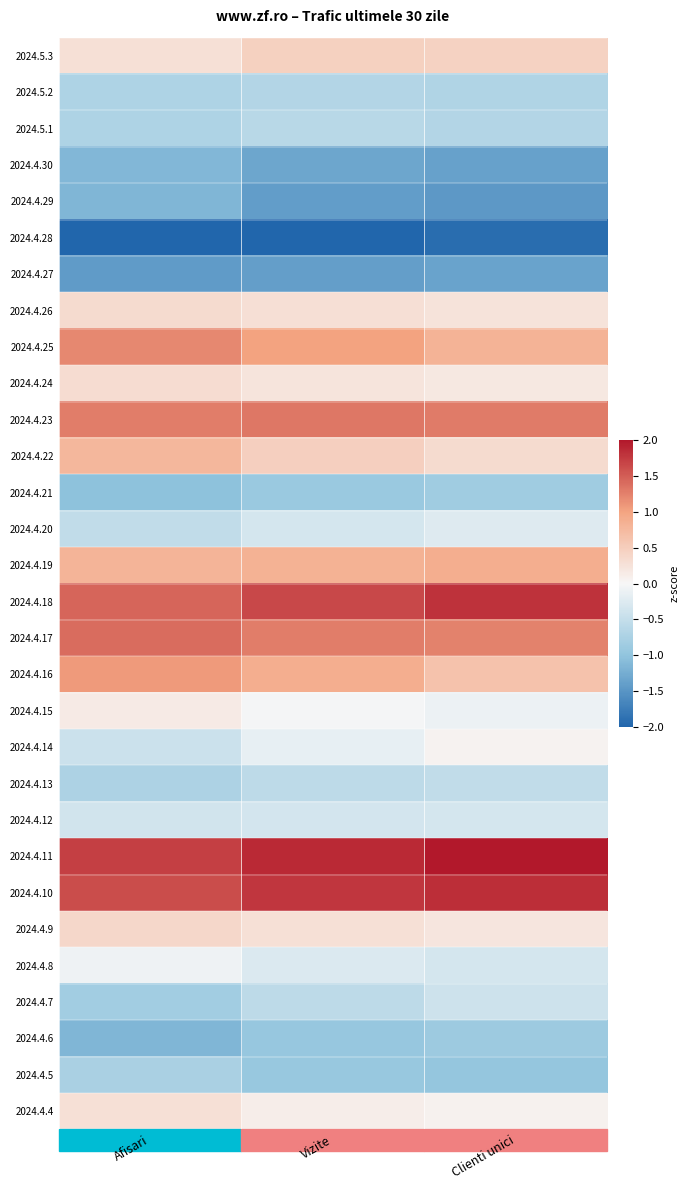

How many data points does each series have?

3